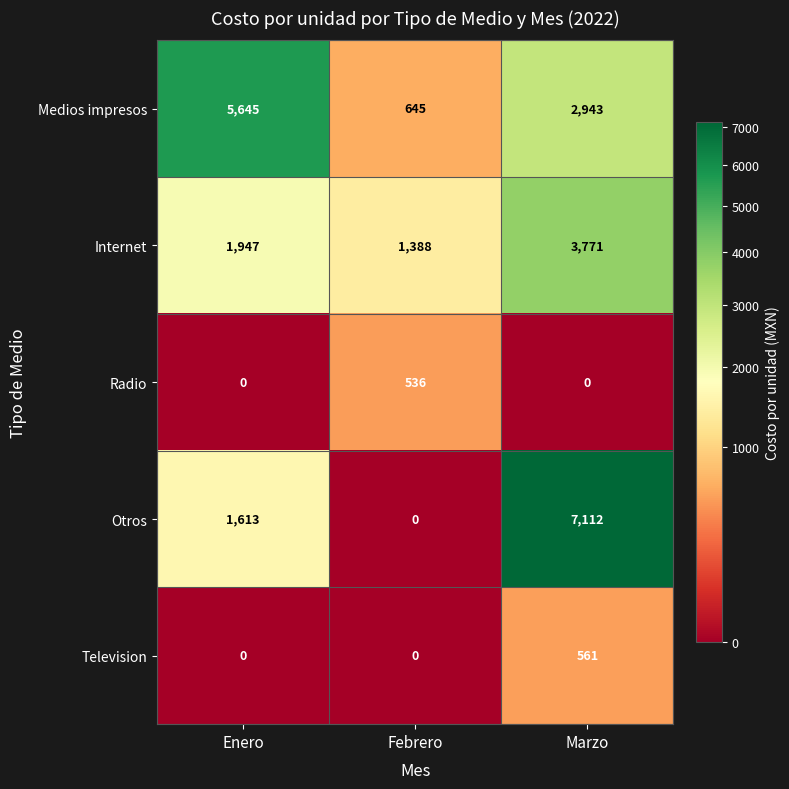

At which label does Otros reach its minimum?

Febrero